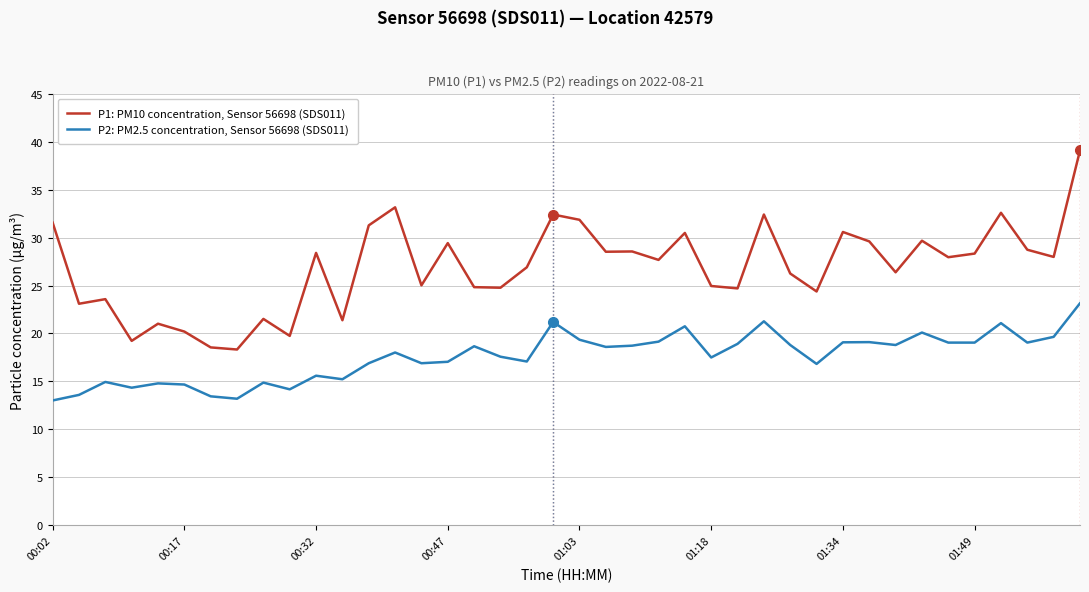

What is the maximum value shown in the chart?

39.1